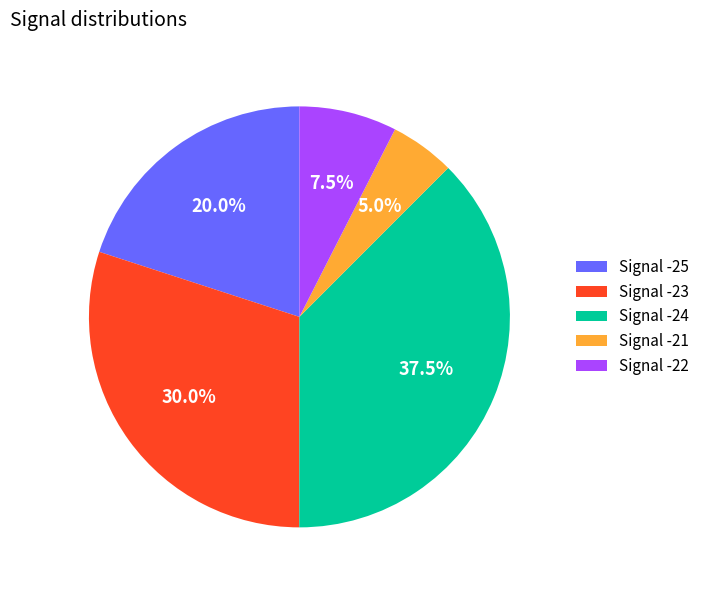

Which has a higher value, Signal -24 or Signal -22?

Signal -24